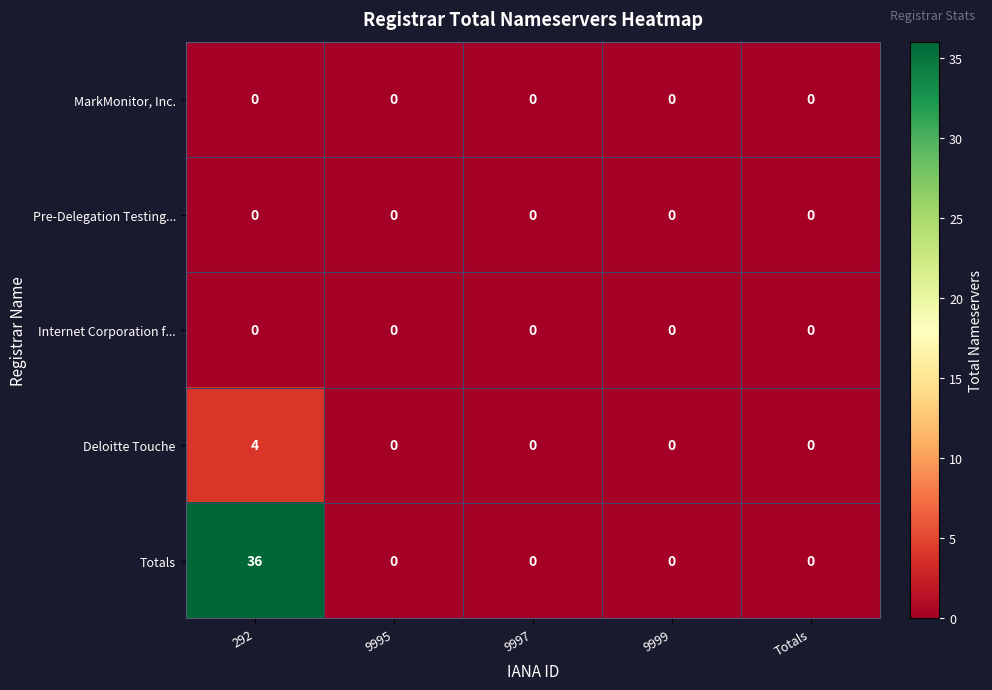

Which category has the highest value across all series?

292